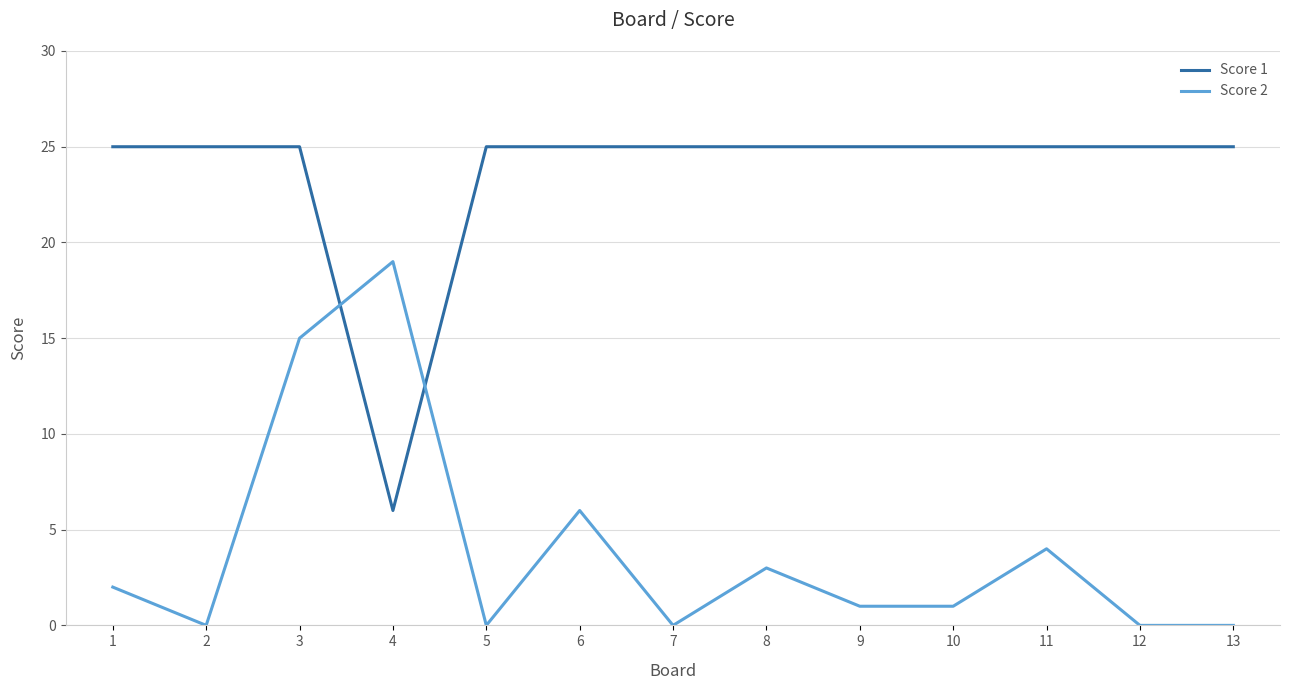

Count the number of categories in the chart.

13